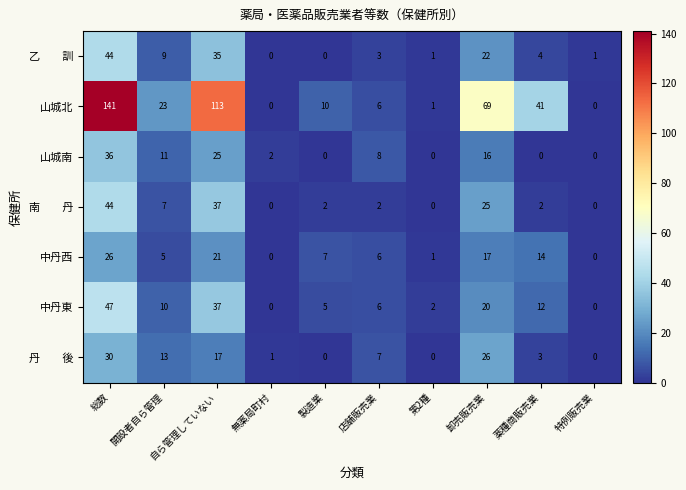

True or false: 中丹西 has a value of 25 at 薬種商販売業.

False